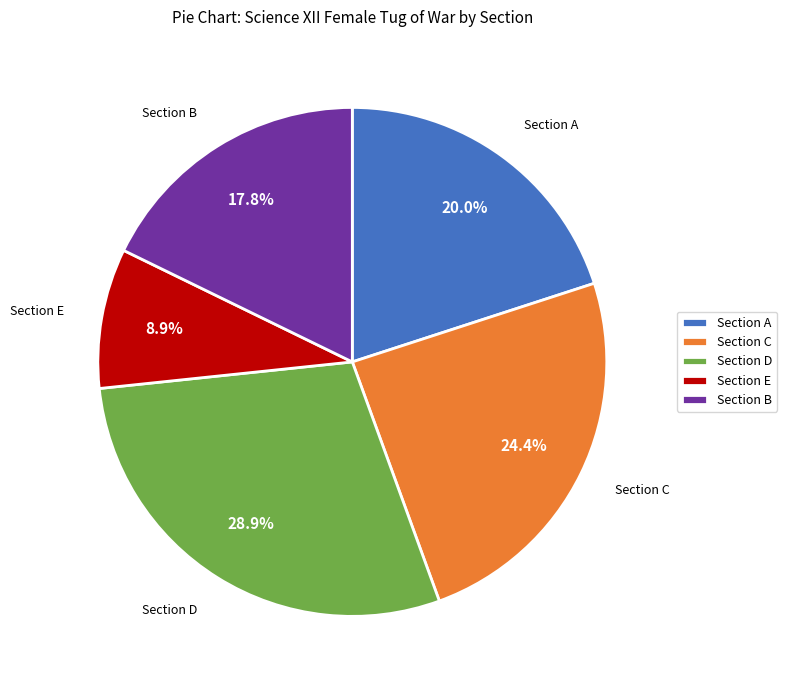

The Section C slice represents 24% of the pie. True or false?

True